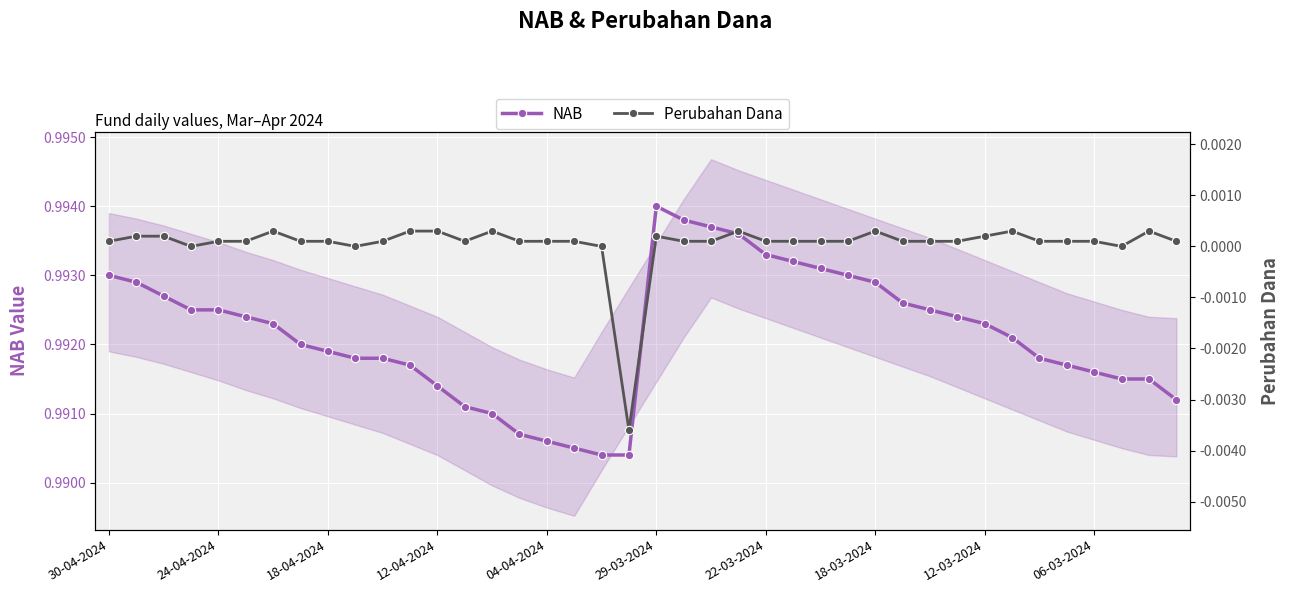

Which category has the highest value in the NAB series?

29-03-2024